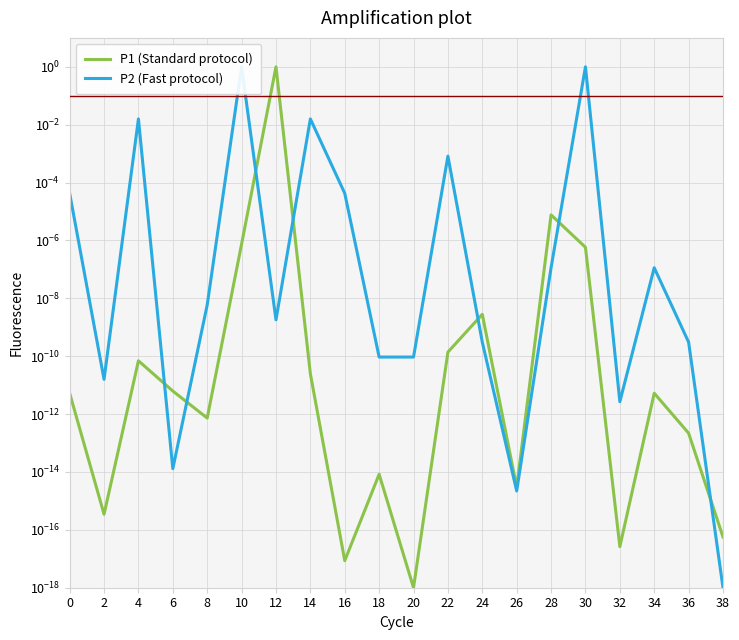

Is the value of P1 (Standard protocol) at 34 greater than the value of P2 (Fast protocol) at 22?

No